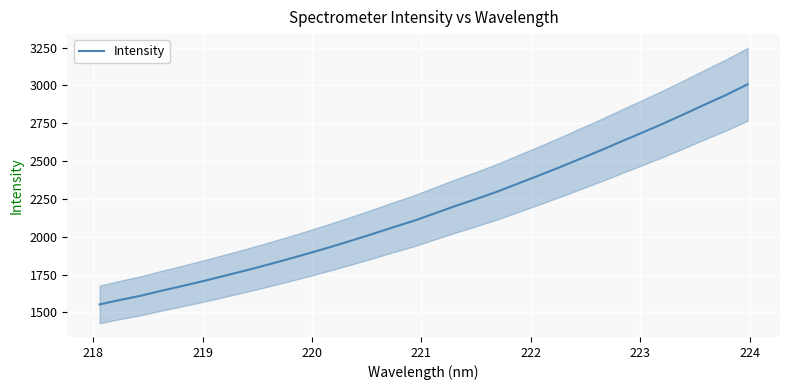

True or false: the data shows 1057.4 at 218.

False